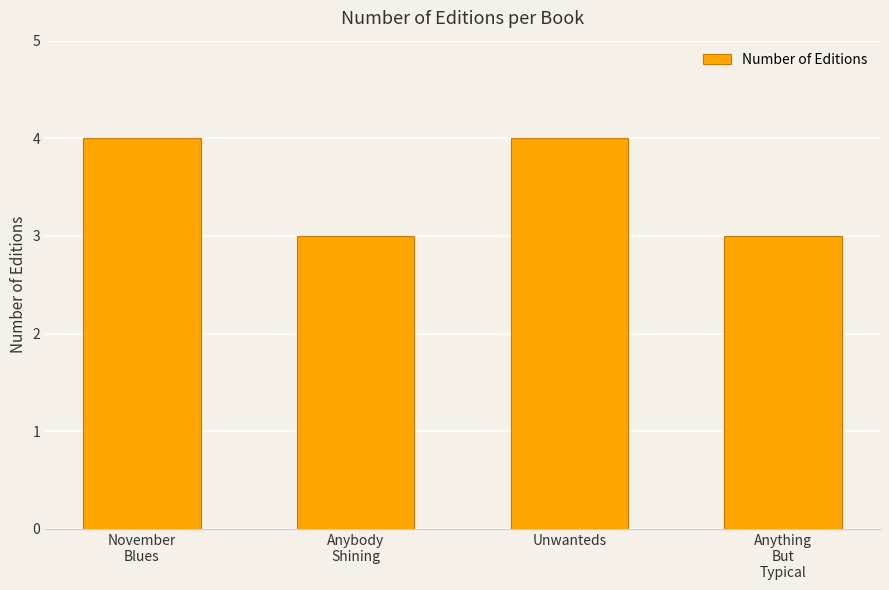

What is the change in value from November
Blues to Anything
But
Typical?

-1